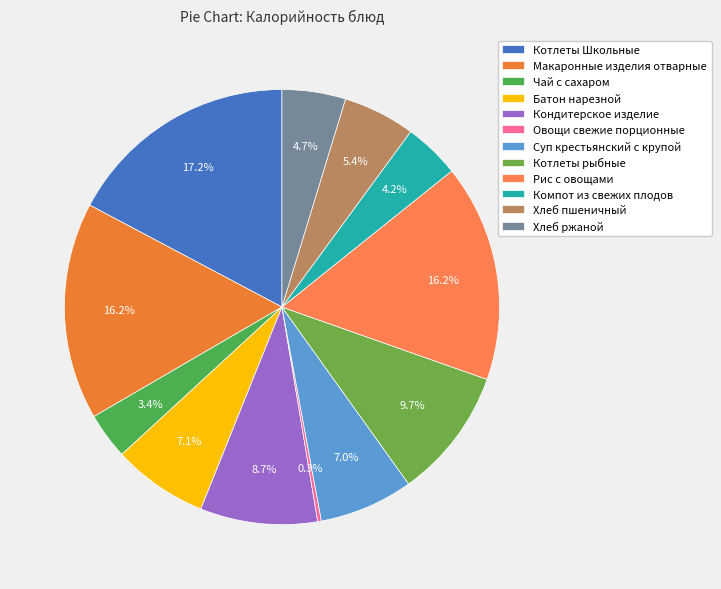

Is it true that Макаронные изделия отварные is 3% of the pie?

False